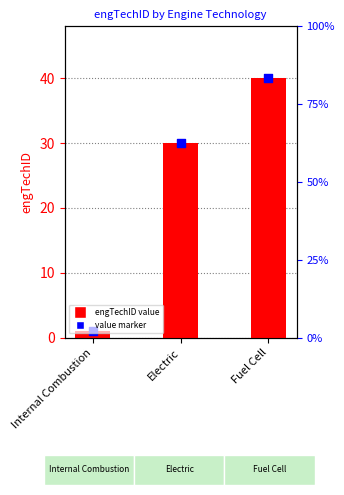

Between Internal Combustion and Fuel Cell, which is larger?

Fuel Cell